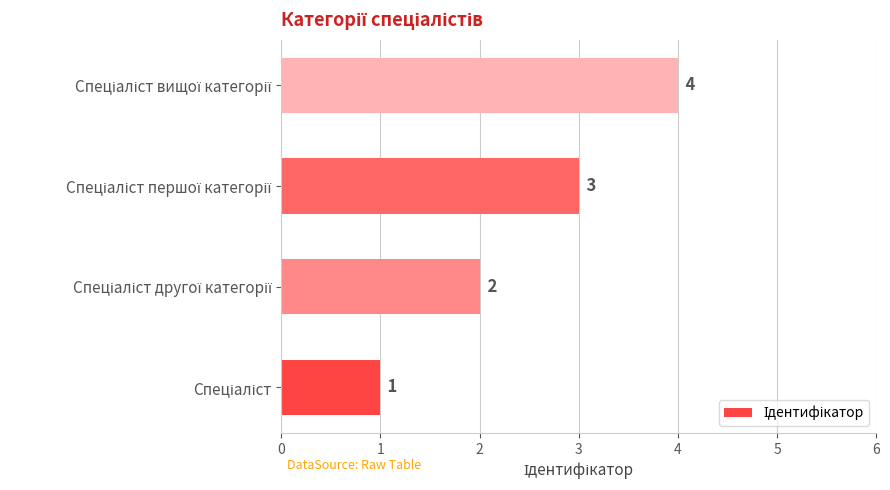

What is the difference between the maximum and minimum values?

3